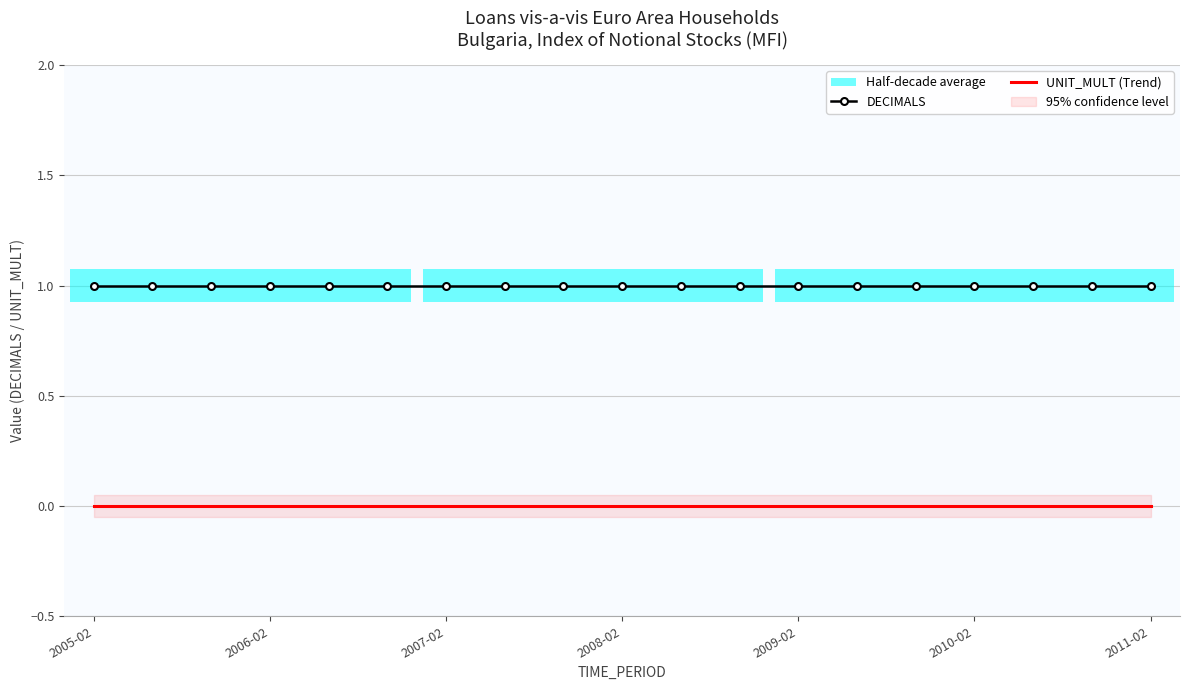

Read the DECIMALS value at 2008-02.

1